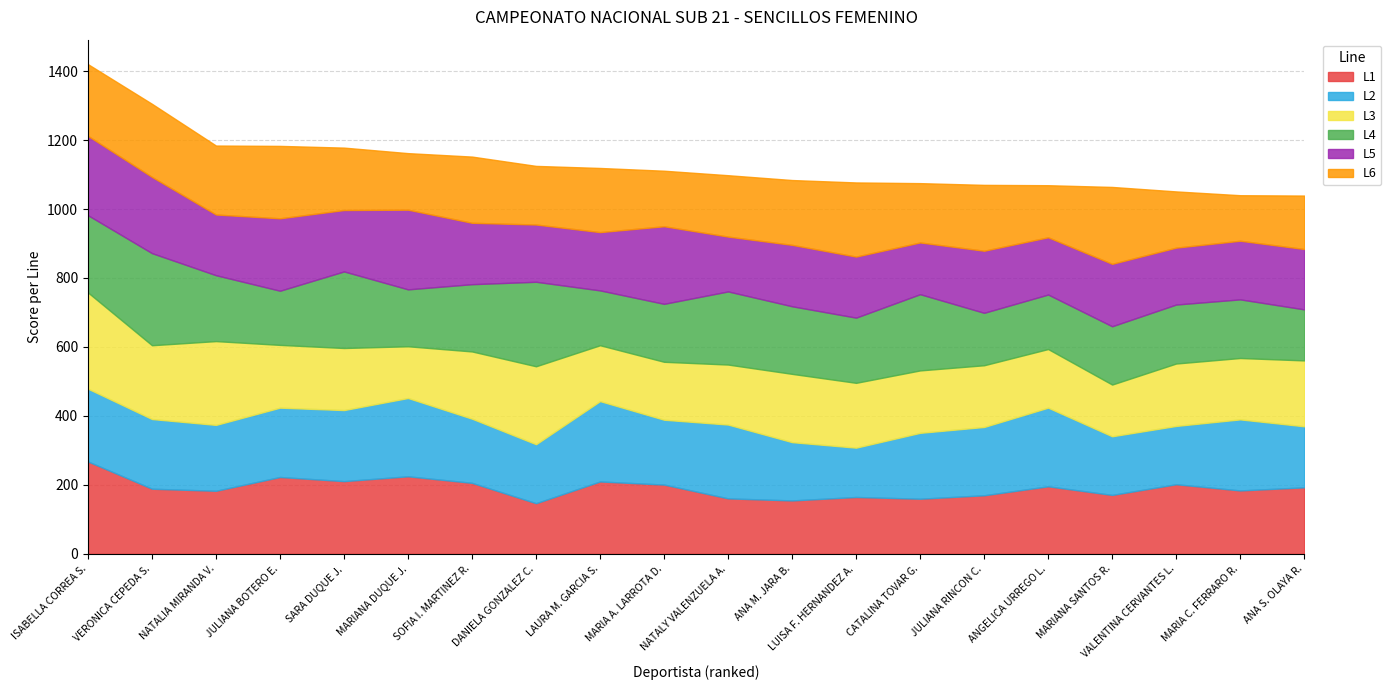

Rank the categories by L6 value from lowest to highest.

MARIA C. FERRARO R., ANGELICA URREGO L., ANA S. OLAYA R., MARIA A. LARROTA D., VALENTINA CERVANTES L., MARIANA DUQUE J., DANIELA GONZALEZ C., CATALINA TOVAR G., NATALY VALENZUELA A., SARA DUQUE J., LAURA M. GARCIA S., ANA M. JARA B., JULIANA RINCON C., SOFIA I. MARTINEZ R., NATALIA MIRANDA V., ISABELLA CORREA S., JULIANA BOTERO E., VERONICA CEPEDA S., LUISA F. HERNANDEZ A., MARIANA SANTOS R.